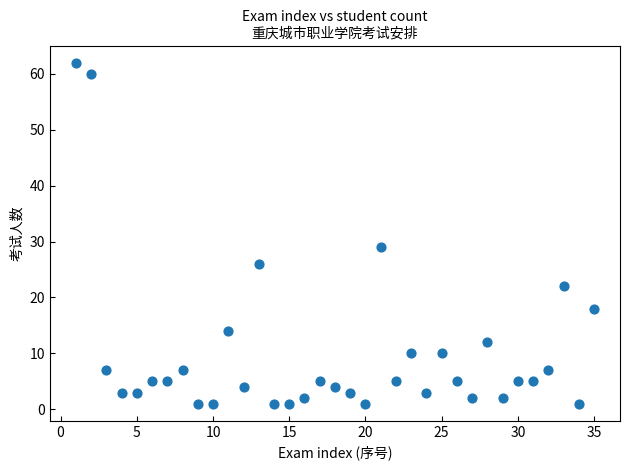

What is the range of Y values (max minus min)?

61